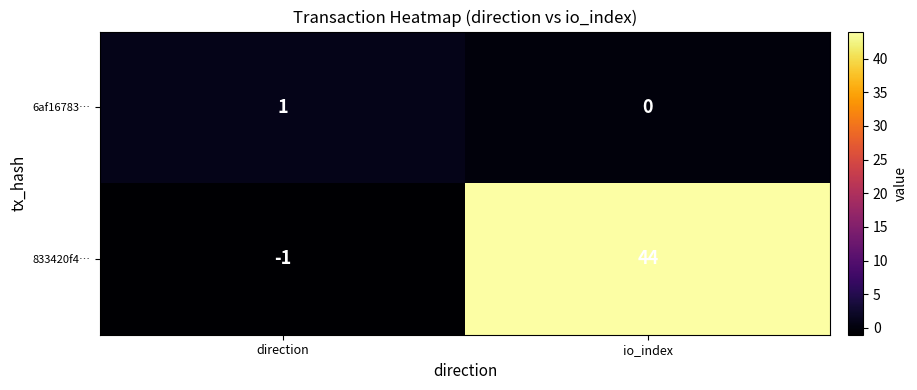

How many distinct data groups are displayed?

2